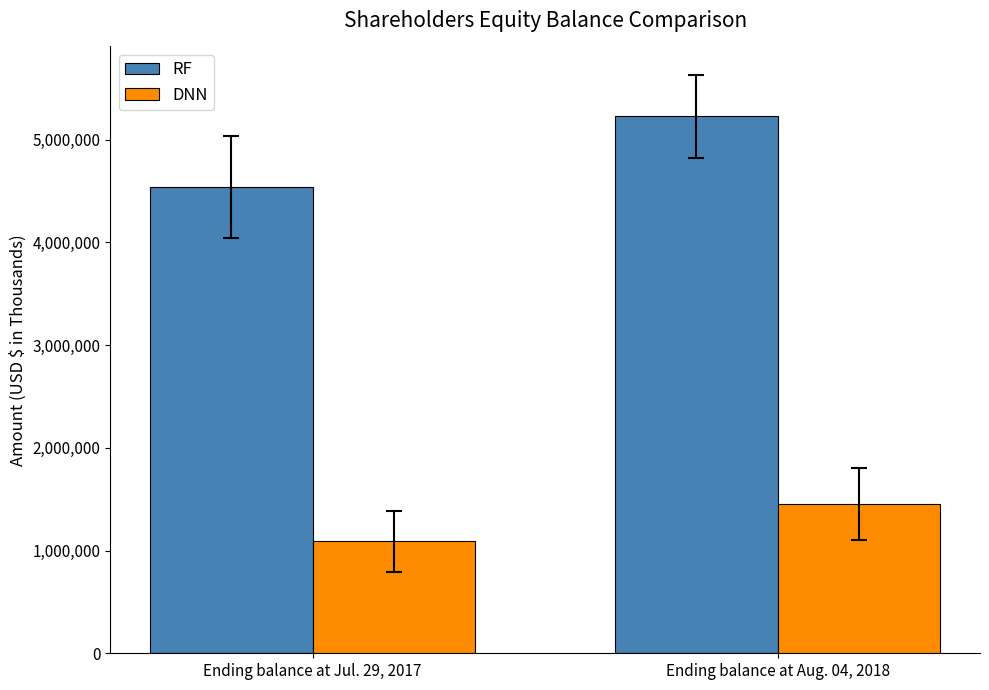

The DNN series shows 1456007 at Ending balance at Aug. 04, 2018. True or false?

True